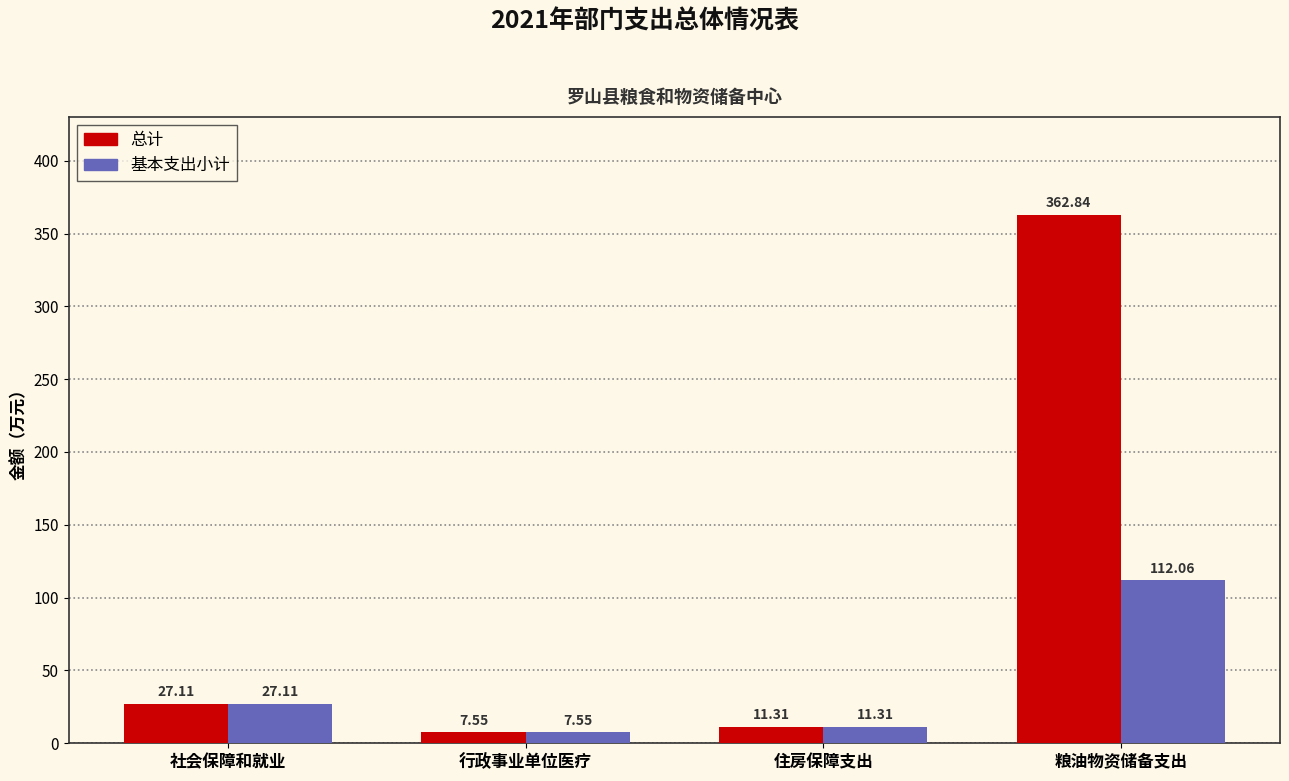

What is the greatest value displayed?

362.8